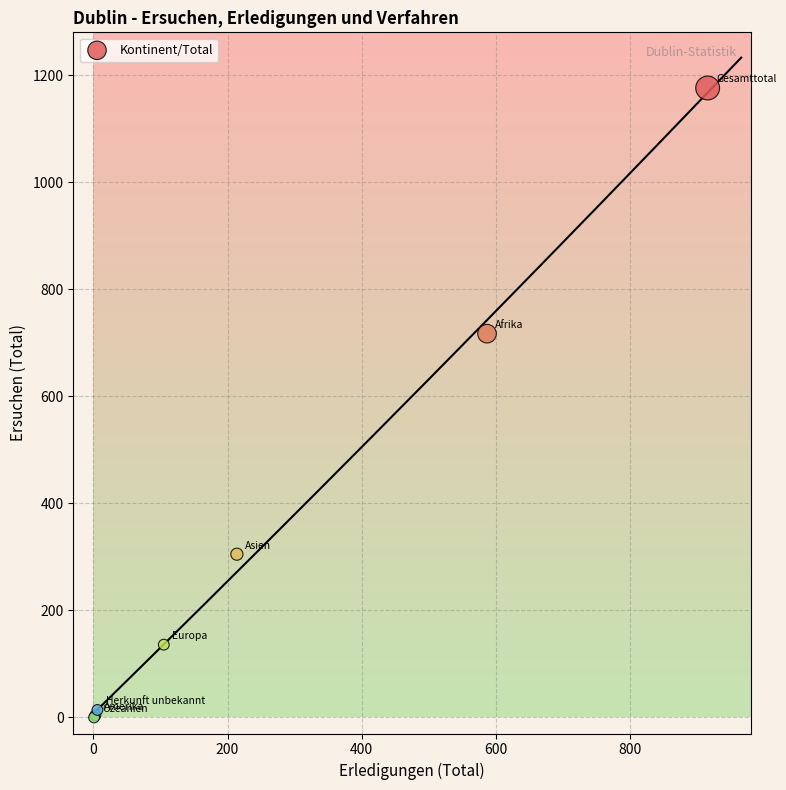

What Y value in the scatter plot is closest to 588?

717